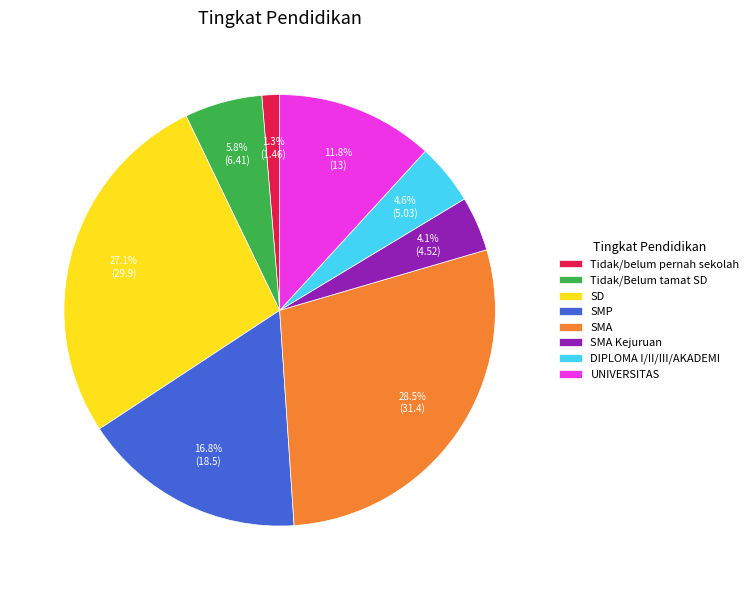

To the nearest percent, what is the combined percentage of SD and Tidak/Belum tamat SD?

33%